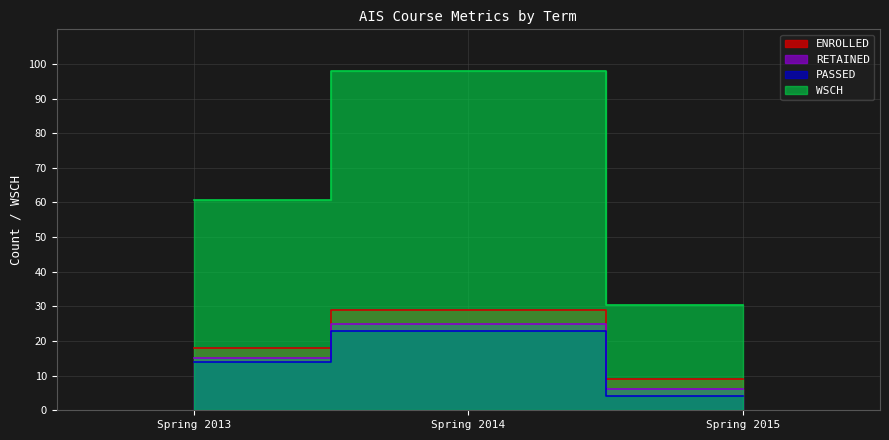

Reading left to right, list all the values displayed in this chart.

PASSED: Spring 2013=14.0	Spring 2014=23.0	Spring 2015=4.0
RETAINED: Spring 2013=15.0	Spring 2014=25.0	Spring 2015=6.0
ENROLLED: Spring 2013=18.0	Spring 2014=29.0	Spring 2015=9.0
WSCH: Spring 2013=60.8	Spring 2014=97.9	Spring 2015=30.4